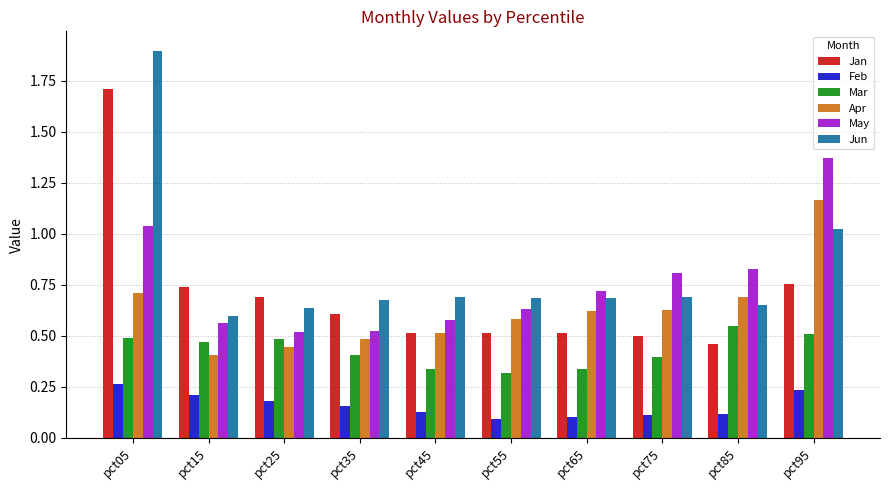

How many distinct data groups are displayed?

6